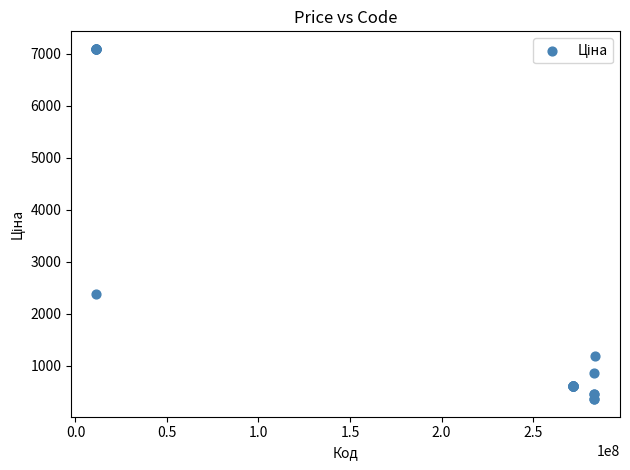

What Y value in the scatter plot is closest to 3725?

2372.4